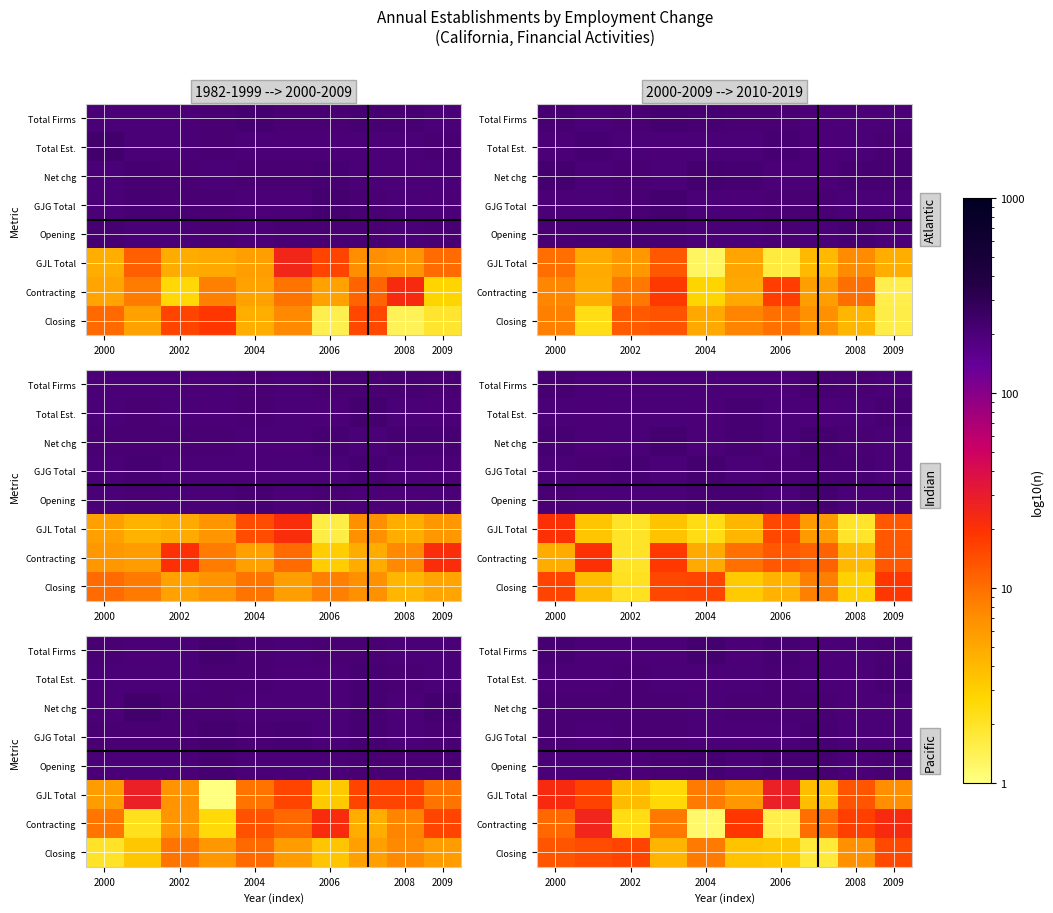

Between 8 and 2006, which is larger?

8